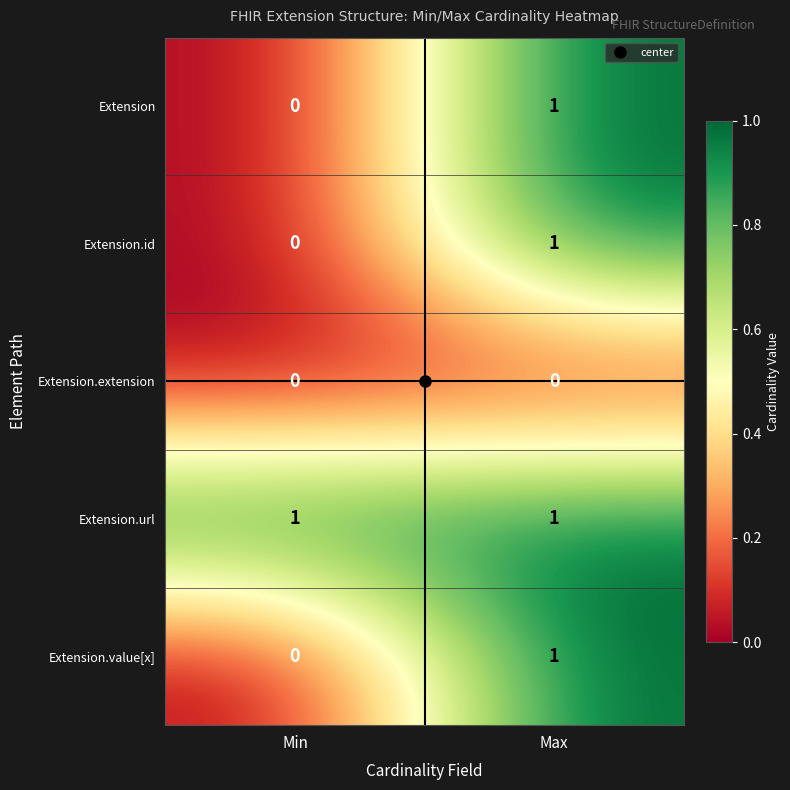

The Extension.id series shows 1 at Max. True or false?

True